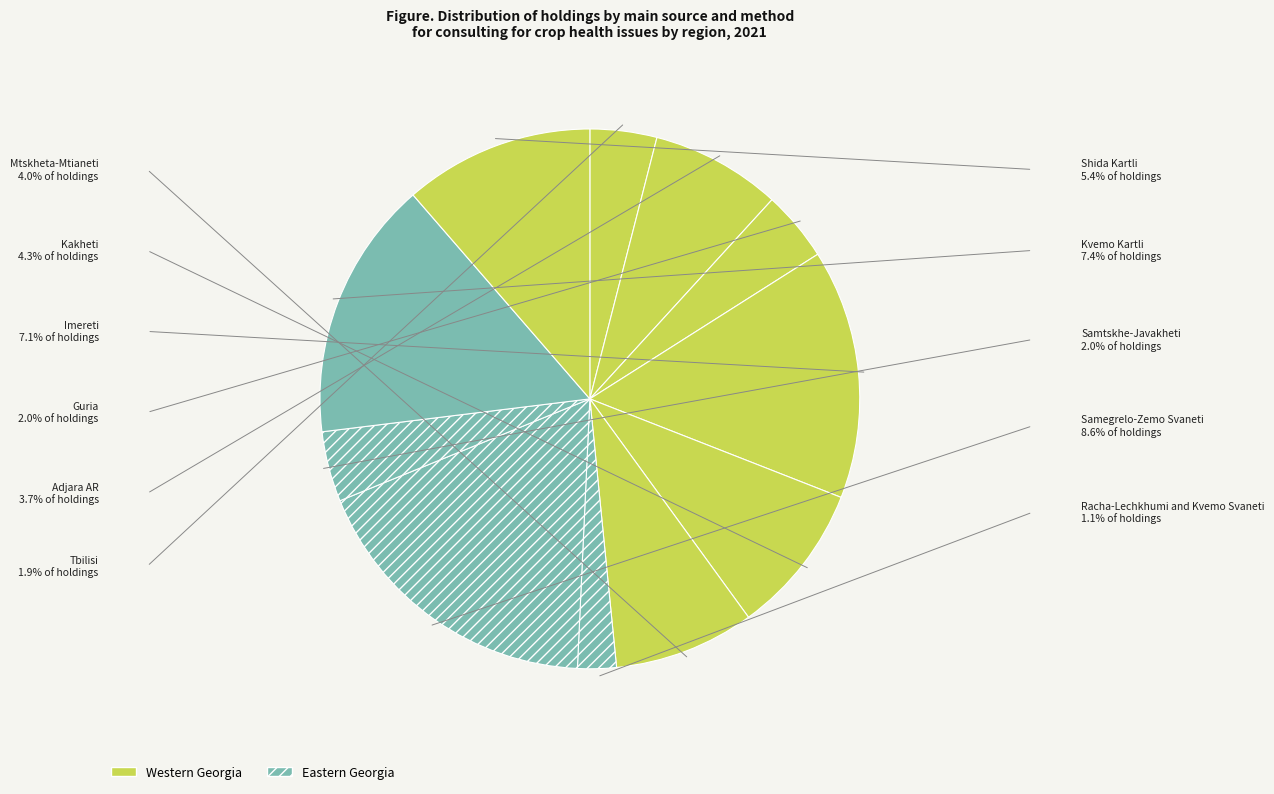

The Shida Kartli slice represents 11% of the pie. True or false?

True